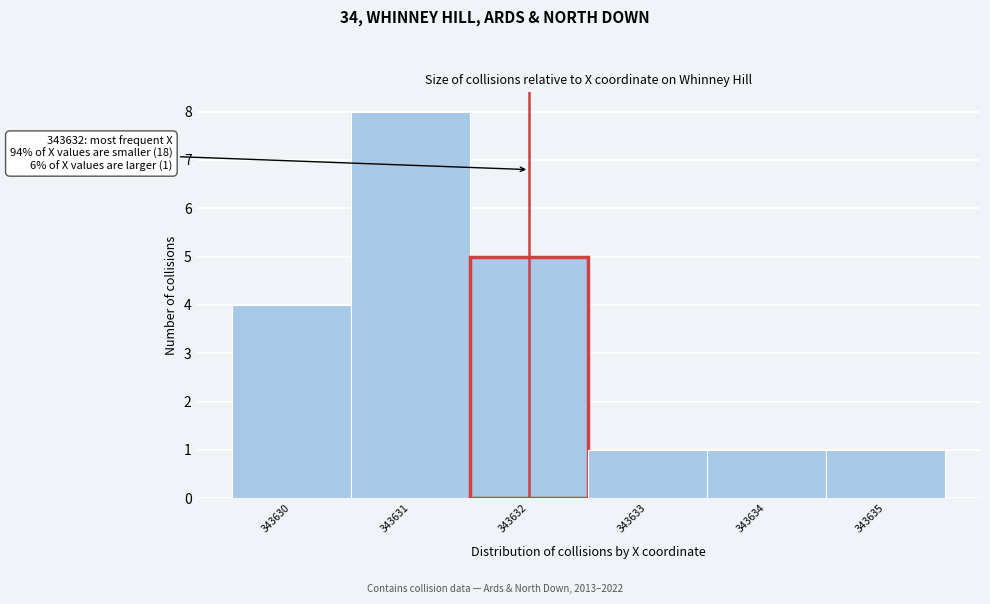

Which range on the x-axis has the tallest bar?

343630.5 to 343631.5